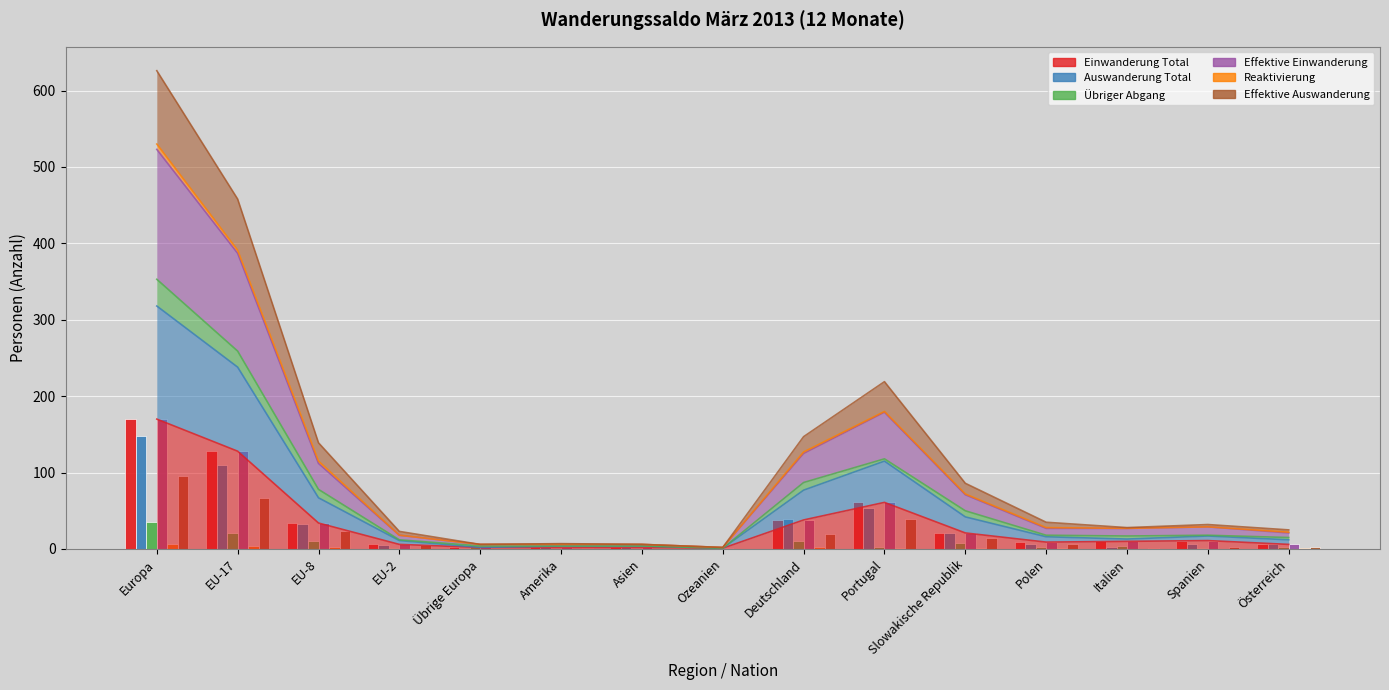

List the labels in order of Effektive Auswanderung value, smallest first.

Übrige Europa, Asien, Ozeanien, Amerika, Italien, Spanien, Österreich, EU-2, Polen, Slowakische Republik, Deutschland, EU-8, Portugal, EU-17, Europa